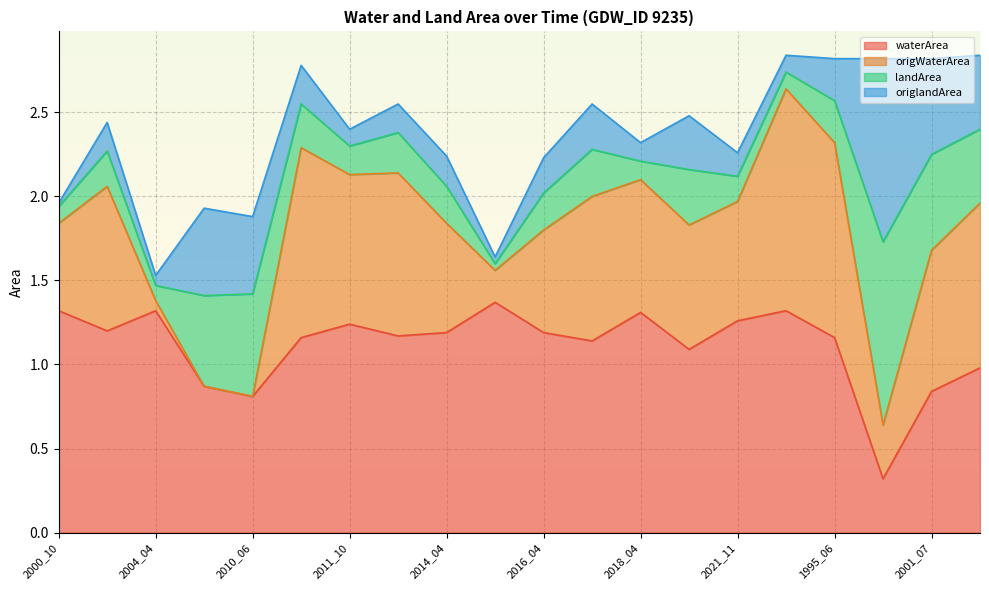

At which category is the sum across all series the highest?

1987_09